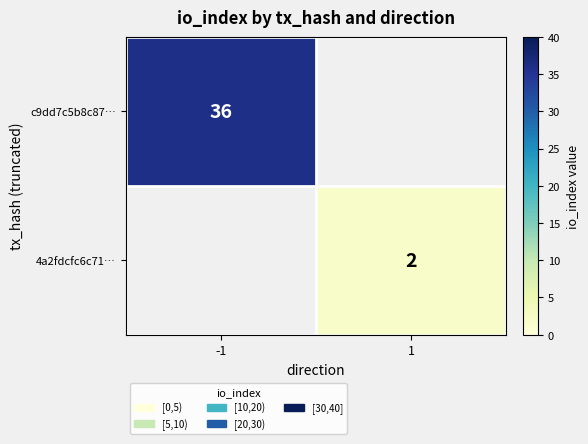

The 4a2fdcfc6c71… series shows 3 at 1. True or false?

False